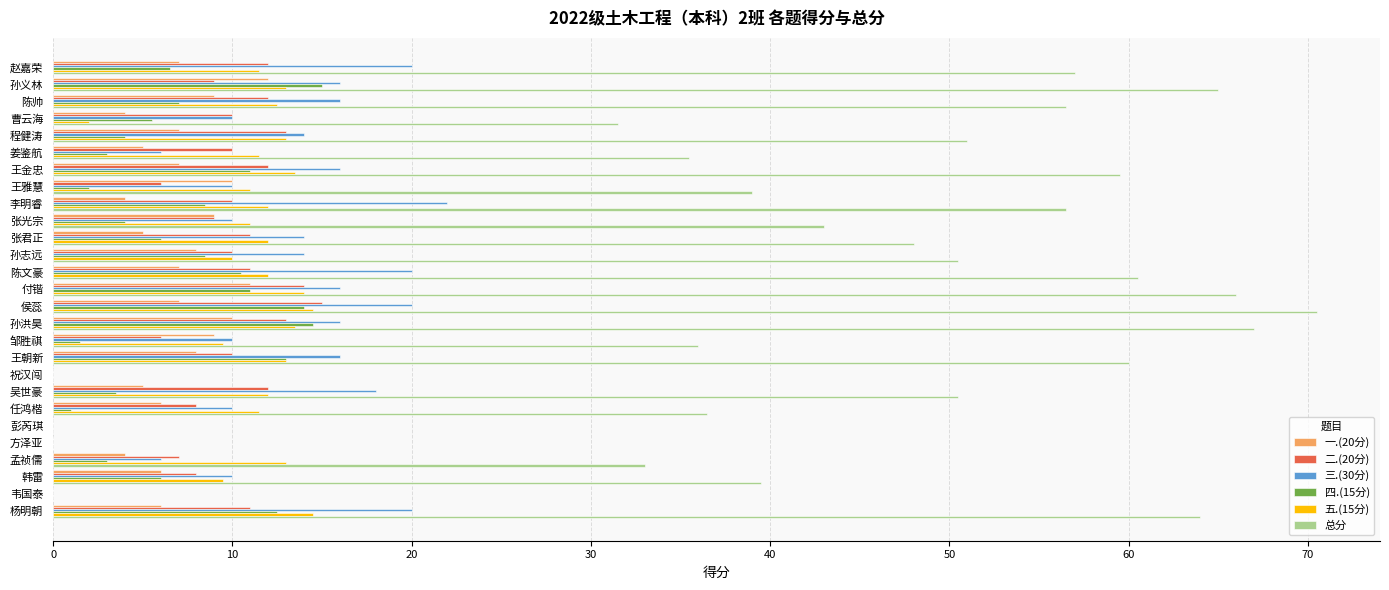

At which category is the sum across all series the highest?

侯蕊